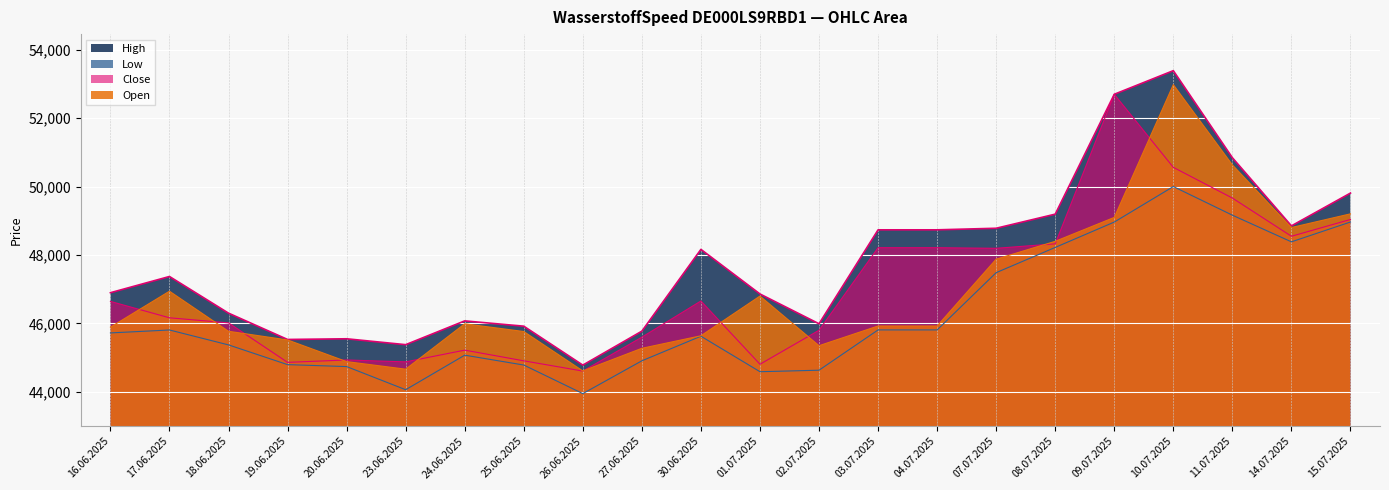

Reading right to left, extract all data points from this chart.

Open: 15.07.2025=49203	14.07.2025=48803	11.07.2025=50634	10.07.2025=52977	09.07.2025=49099	08.07.2025=48400	07.07.2025=47879	04.07.2025=45927	03.07.2025=45927	02.07.2025=45351	01.07.2025=46801	30.06.2025=45641	27.06.2025=45275	26.06.2025=44614	25.06.2025=45765	24.06.2025=45991	23.06.2025=44665	20.06.2025=44886	19.06.2025=45519	18.06.2025=45772	17.06.2025=46943	16.06.2025=45892
High: 15.07.2025=49810	14.07.2025=48852	11.07.2025=50843	10.07.2025=53386	09.07.2025=52696	08.07.2025=49194	07.07.2025=48782	04.07.2025=48736	03.07.2025=48736	02.07.2025=45992	01.07.2025=46862	30.06.2025=48165	27.06.2025=45776	26.06.2025=44784	25.06.2025=45921	24.06.2025=46076	23.06.2025=45381	20.06.2025=45553	19.06.2025=45533	18.06.2025=46302	17.06.2025=47373	16.06.2025=46899
Low: 15.07.2025=48965	14.07.2025=48385	11.07.2025=49164	10.07.2025=50000	09.07.2025=48963	08.07.2025=48222	07.07.2025=47485	04.07.2025=45812	03.07.2025=45812	02.07.2025=44635	01.07.2025=44591	30.06.2025=45628	27.06.2025=44910	26.06.2025=43951	25.06.2025=44786	24.06.2025=45074	23.06.2025=44065	20.06.2025=44741	19.06.2025=44798	18.06.2025=45374	17.06.2025=45810	16.06.2025=45724
Close: 15.07.2025=49039	14.07.2025=48548	11.07.2025=49664	10.07.2025=50561	09.07.2025=52696	08.07.2025=48327	07.07.2025=48196	04.07.2025=48213	03.07.2025=48213	02.07.2025=45802	01.07.2025=44809	30.06.2025=46657	27.06.2025=45600	26.06.2025=44610	25.06.2025=44909	24.06.2025=45221	23.06.2025=44878	20.06.2025=44934	19.06.2025=44864	18.06.2025=46018	17.06.2025=46166	16.06.2025=46645